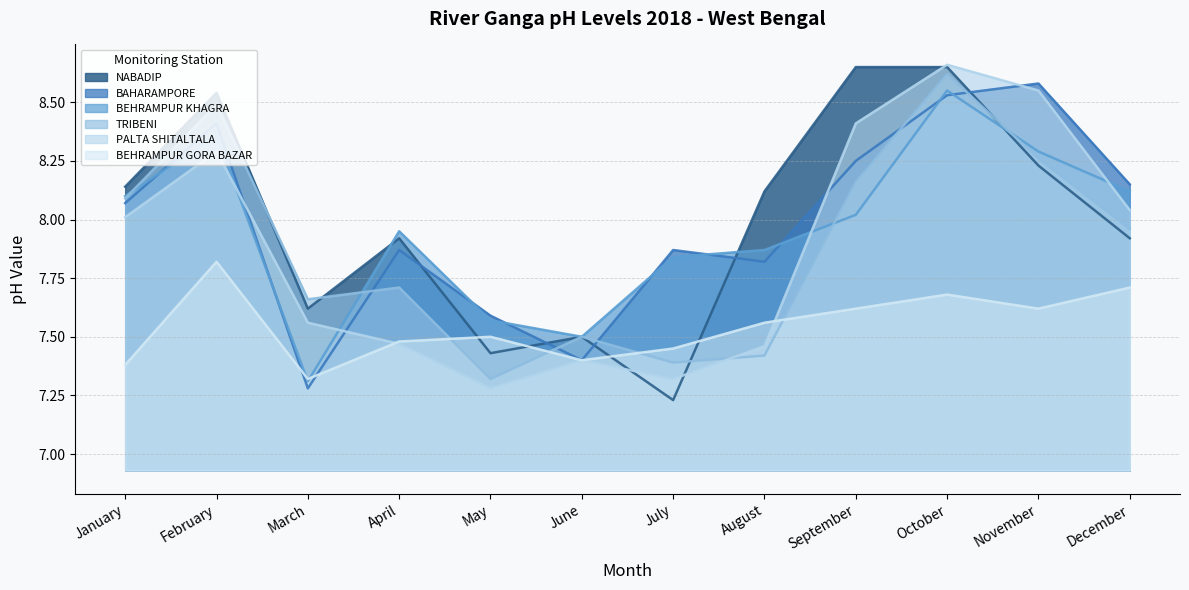

Reading left to right, transcribe all the data shown in this chart.

BAHARAMPORE: 8.1	8.4	7.3	7.9	7.6	7.4	7.9	7.8	8.2	8.5	8.6	8.2
BEHRAMPUR KHAGRA: 8.1	8.4	7.3	8.0	7.6	7.5	7.8	7.9	8.0	8.6	8.3	8.1
BEHRAMPUR GORA BAZAR: 7.4	7.8	7.3	7.5	7.5	7.4	7.5	7.6	7.6	7.7	7.6	7.7
NABADIP: 8.1	8.5	7.6	7.9	7.4	7.5	7.2	8.1	8.7	8.7	8.2	7.9
TRIBENI: 8.1	8.5	7.7	7.7	7.3	7.5	7.4	7.4	8.2	8.6	8.3	8.0
PALTA SHITALTALA: 8.0	8.3	7.6	7.5	7.3	7.4	7.3	7.5	8.4	8.7	8.6	8.0